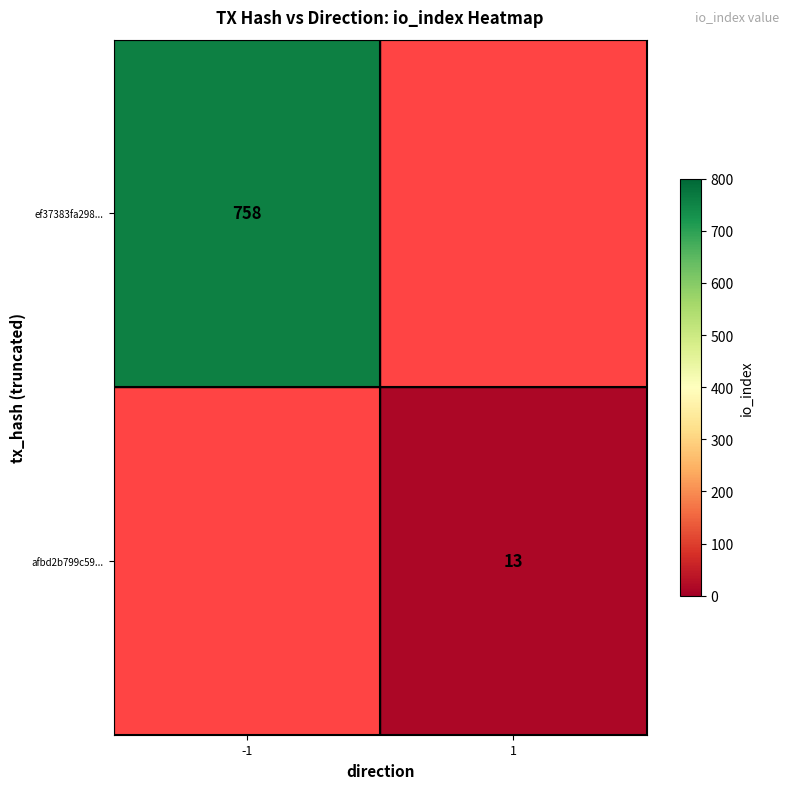

At which category does the chart reach its minimum across all series?

1